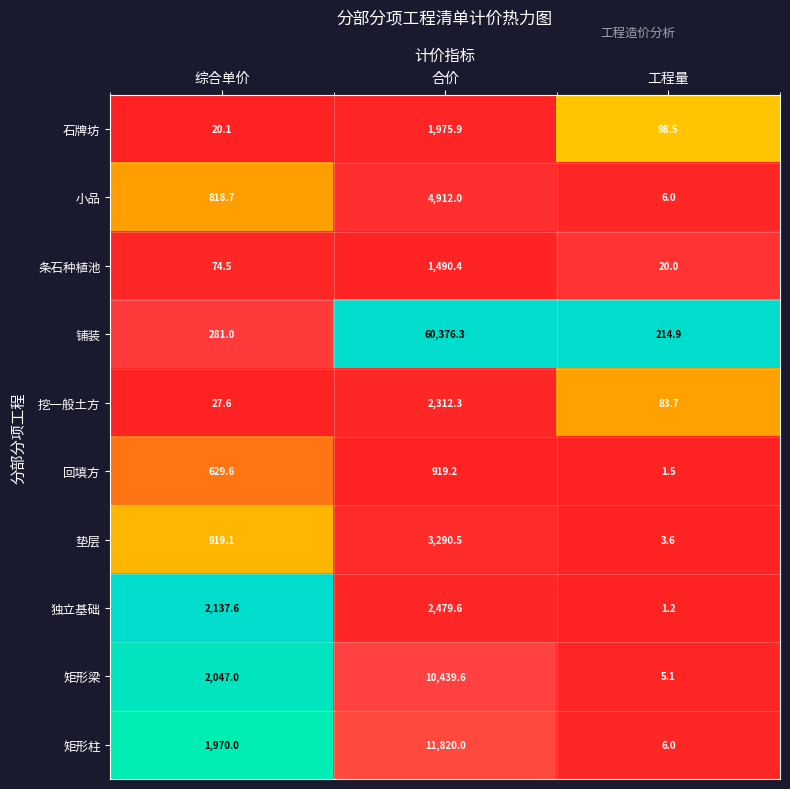

What is the sum of the 条石种植池 values at 合价 and 工程量?

1510.4